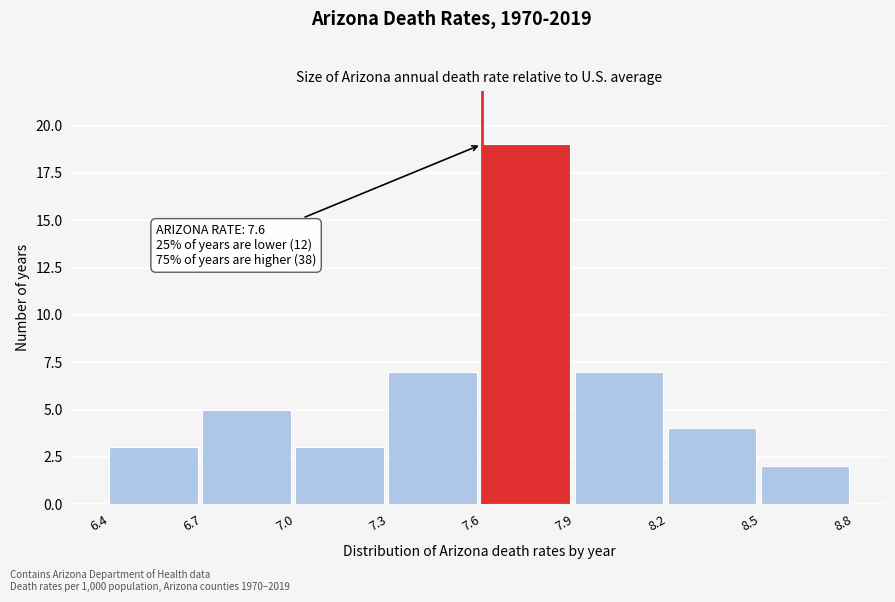

Which range on the x-axis has the tallest bar?

7.6 to 7.9